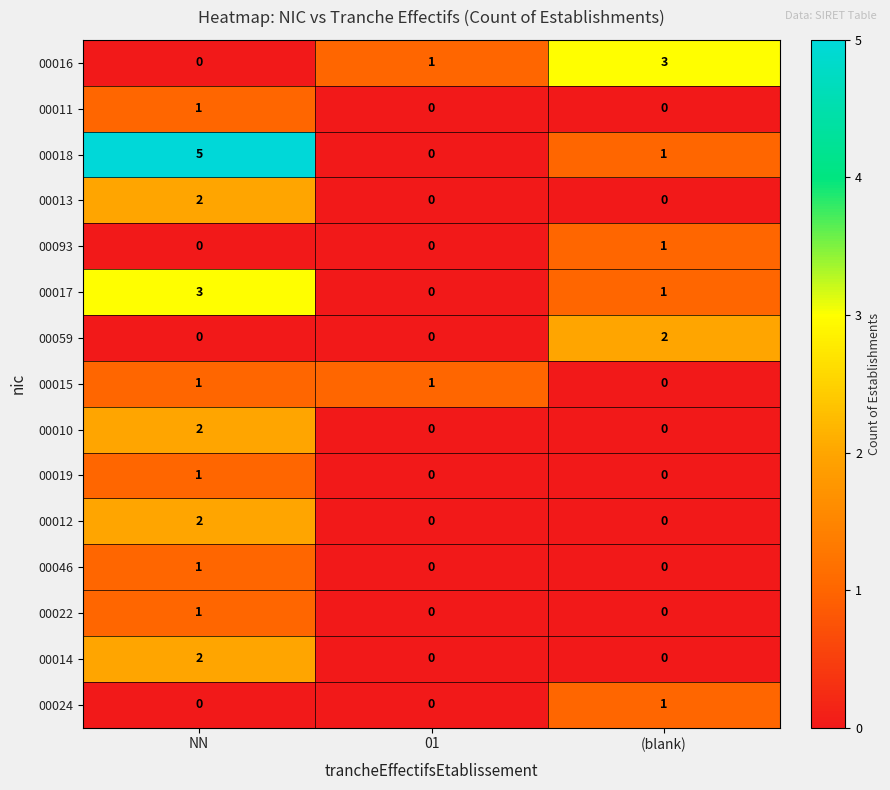

Count the 00046 values in the range 0 to 1.

3